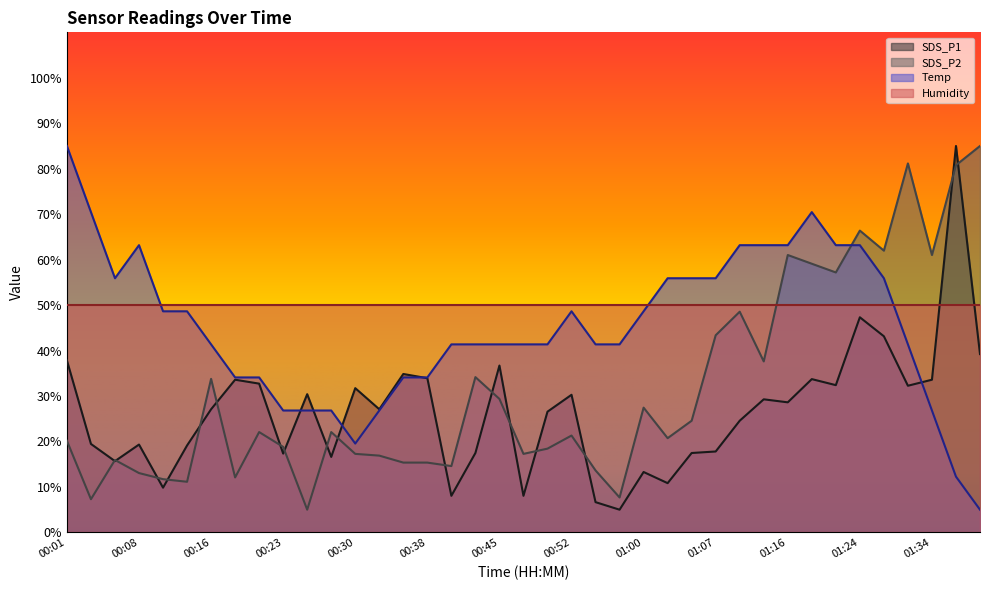

What is the label of the 24th point from the left?

00:57